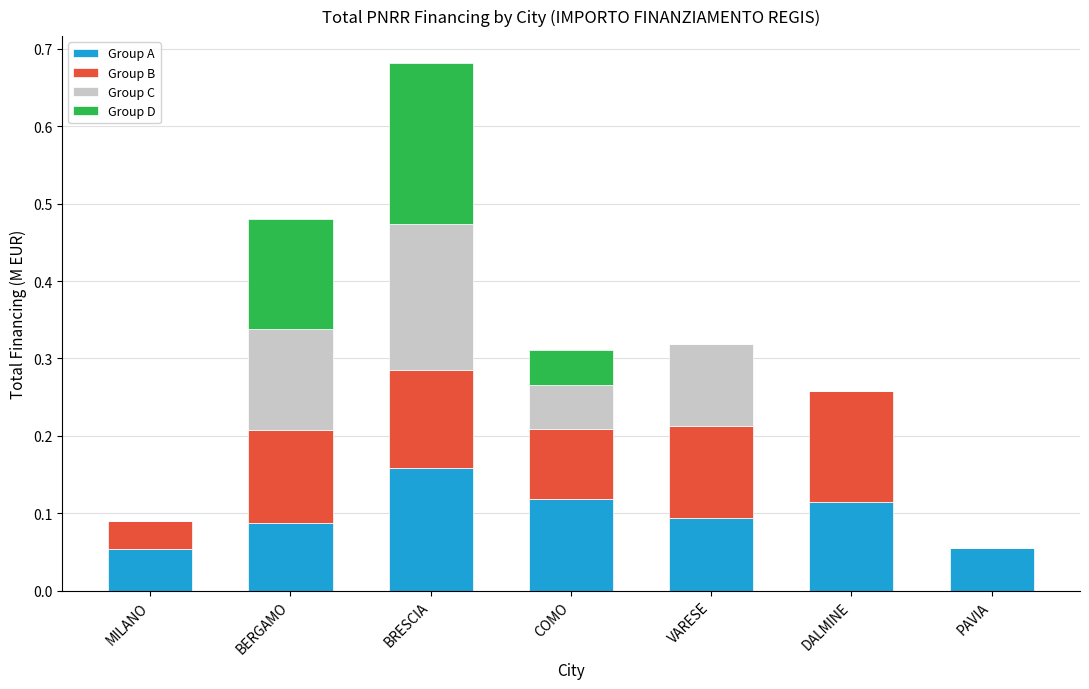

How many series are shown in this chart?

4